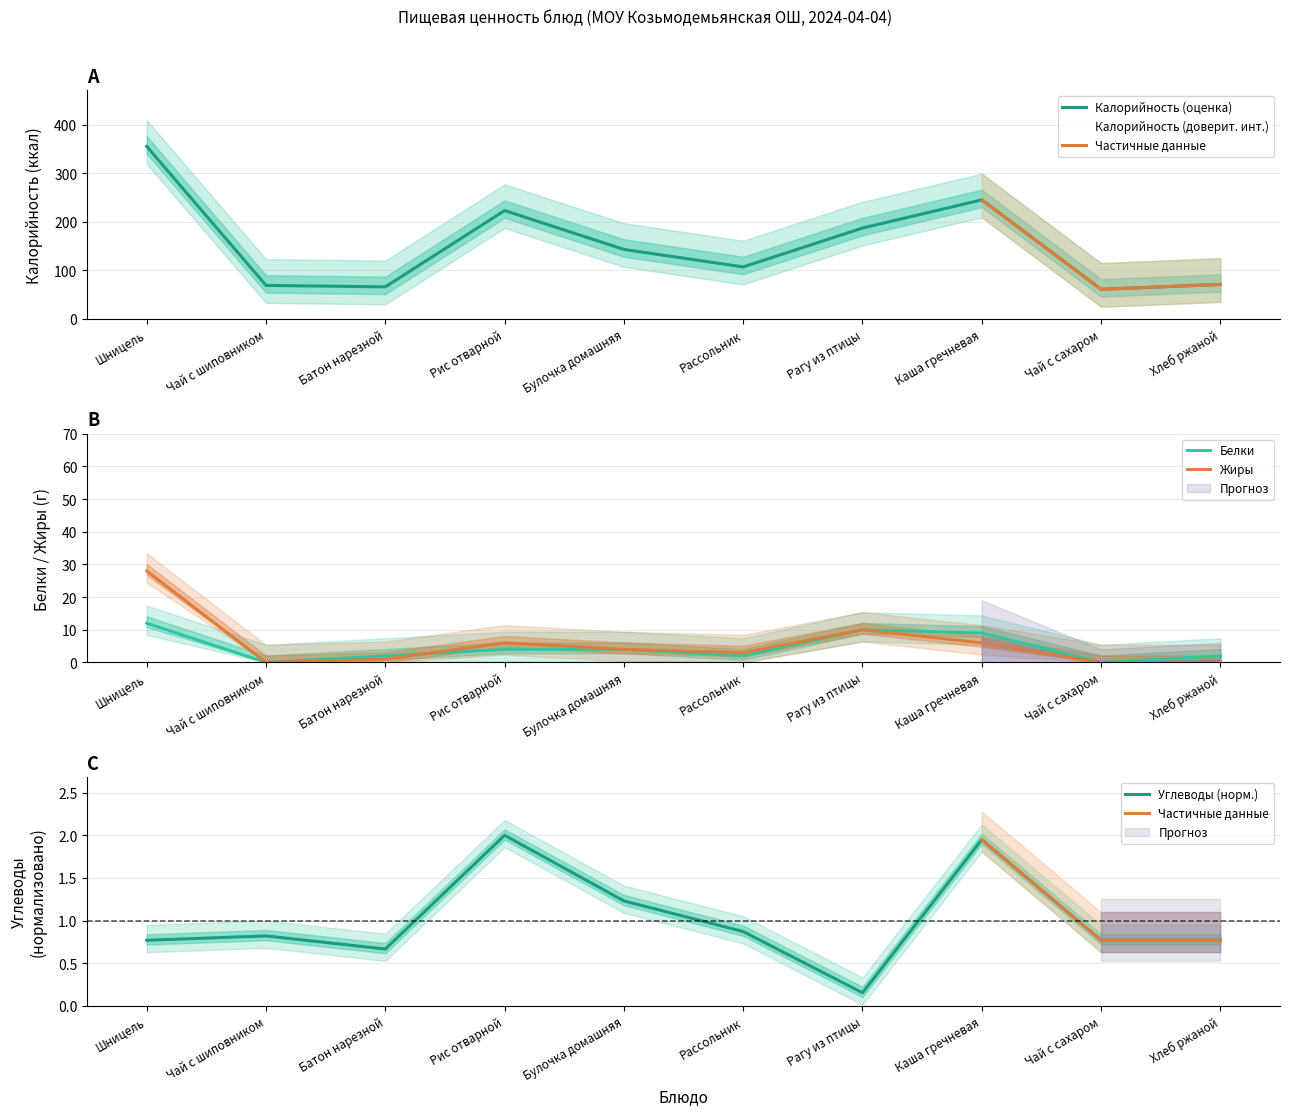

True or false: Белки and Калорийность cross at least once.

False